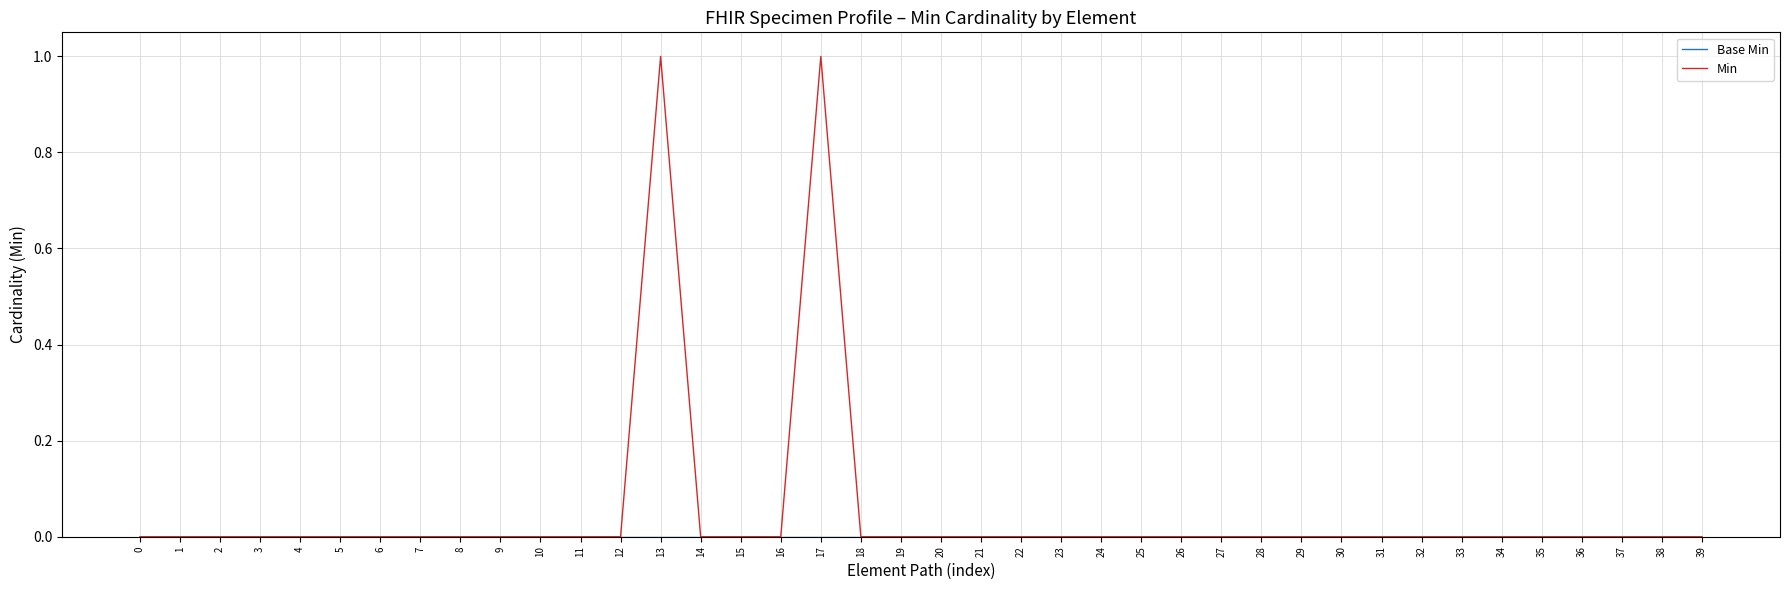

The value of Min at 36 is 0. True or false?

True